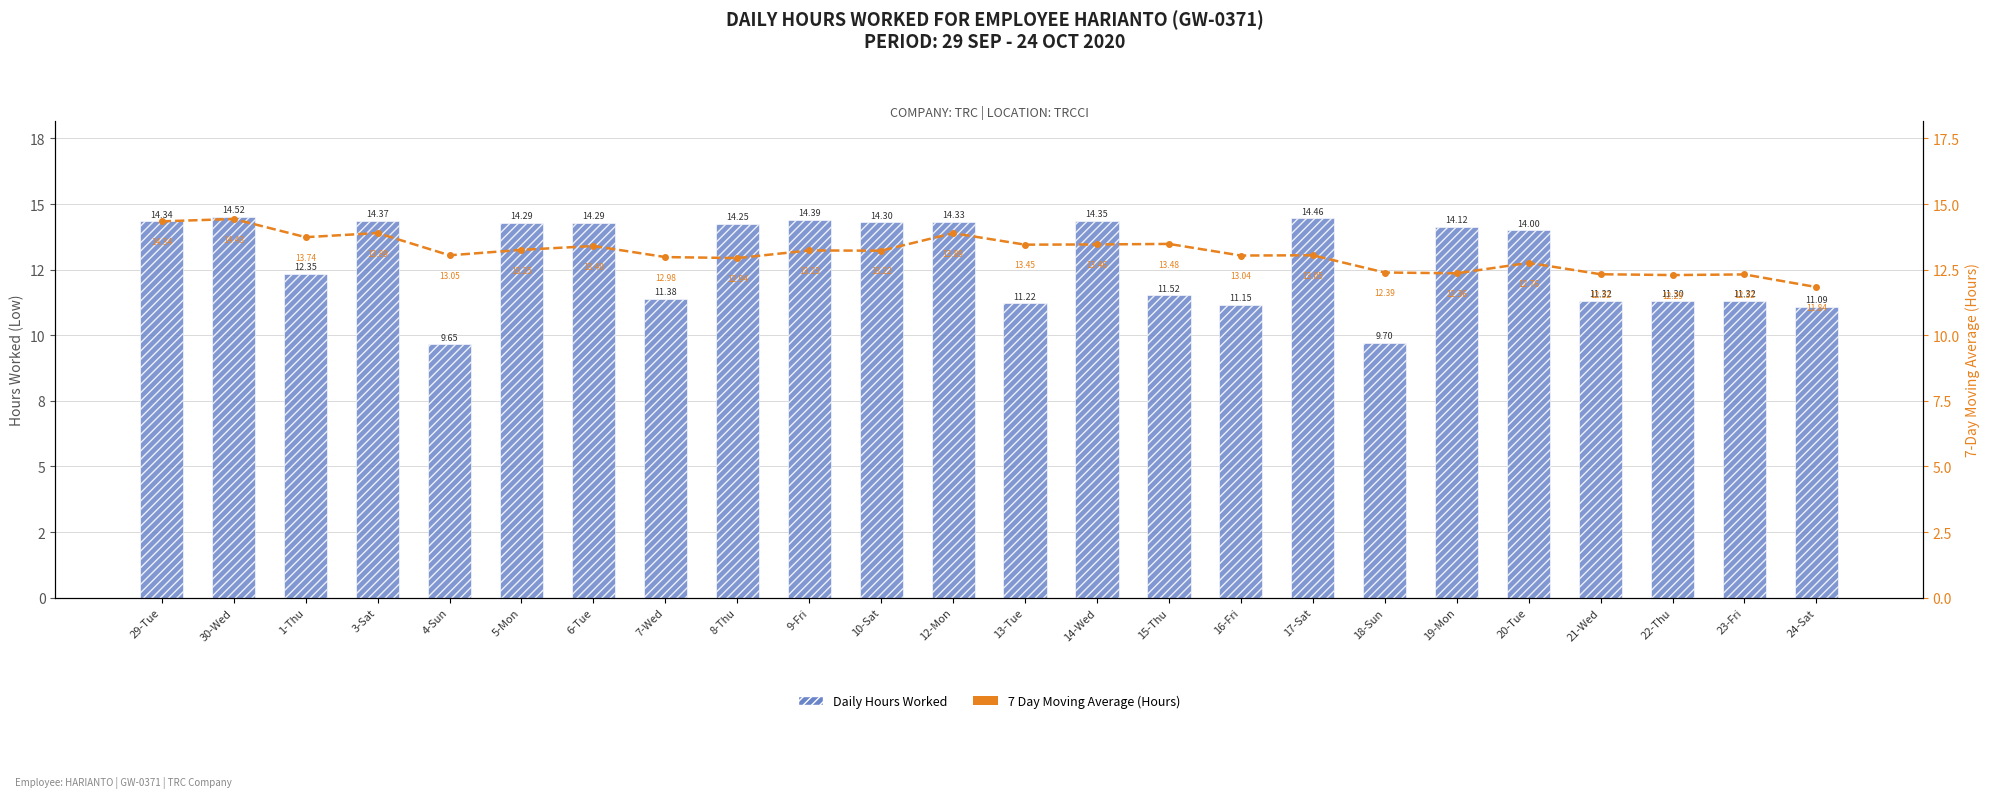

Rank the series by their average value, from lowest to highest.

Daily Hours Worked, 7 Day Moving Average (Hours)